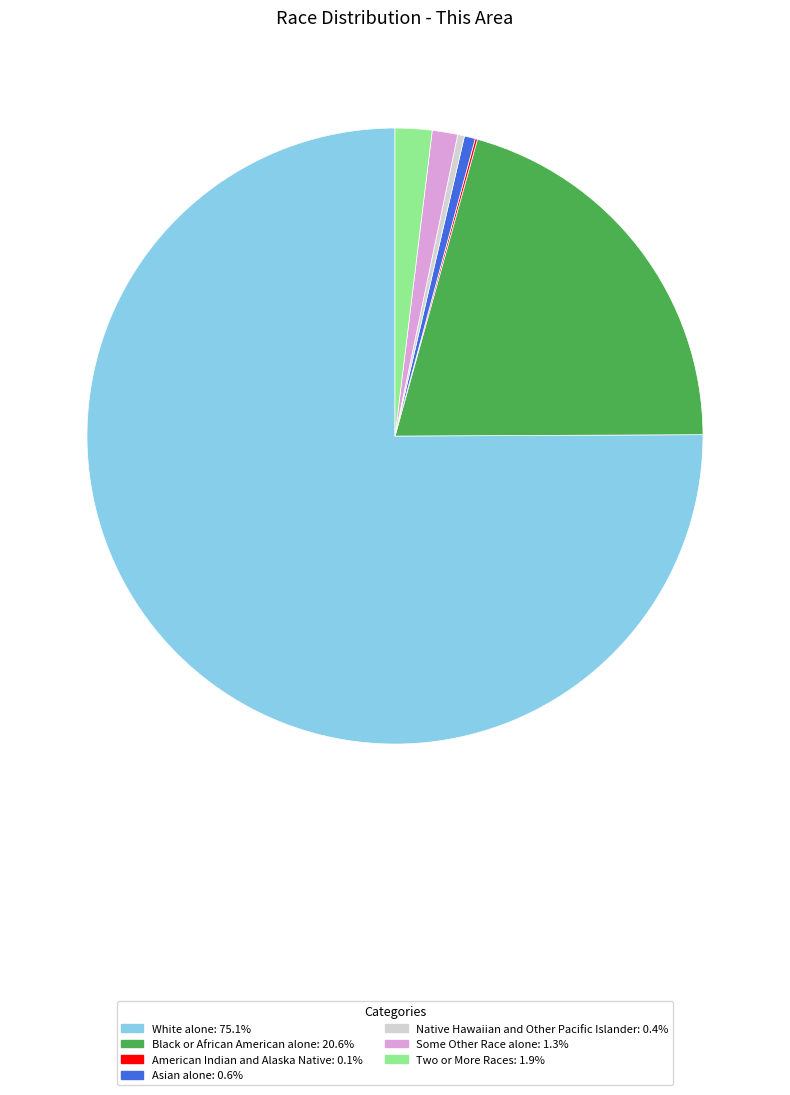

Which slice is the largest?

White alone